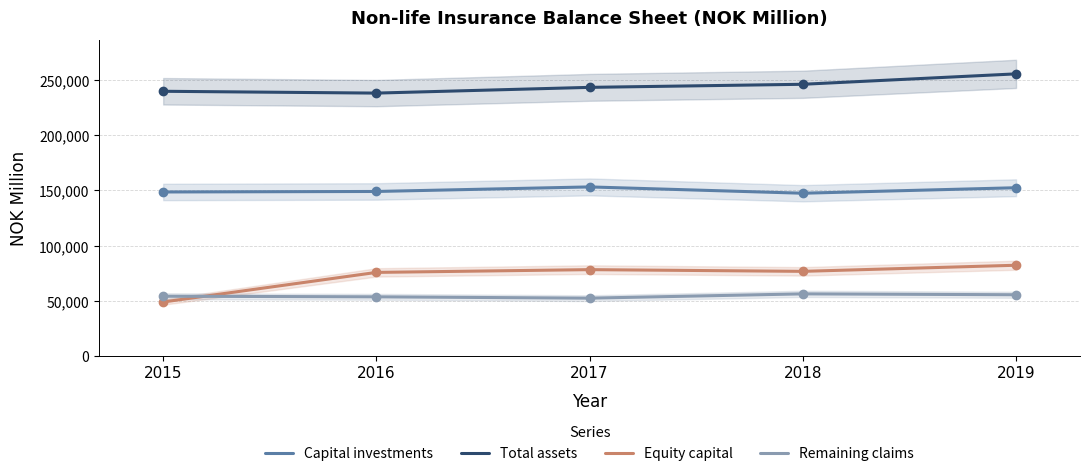

What are all the series names shown in the legend?

Capital investments, Total assets, Equity capital, Remaining claims